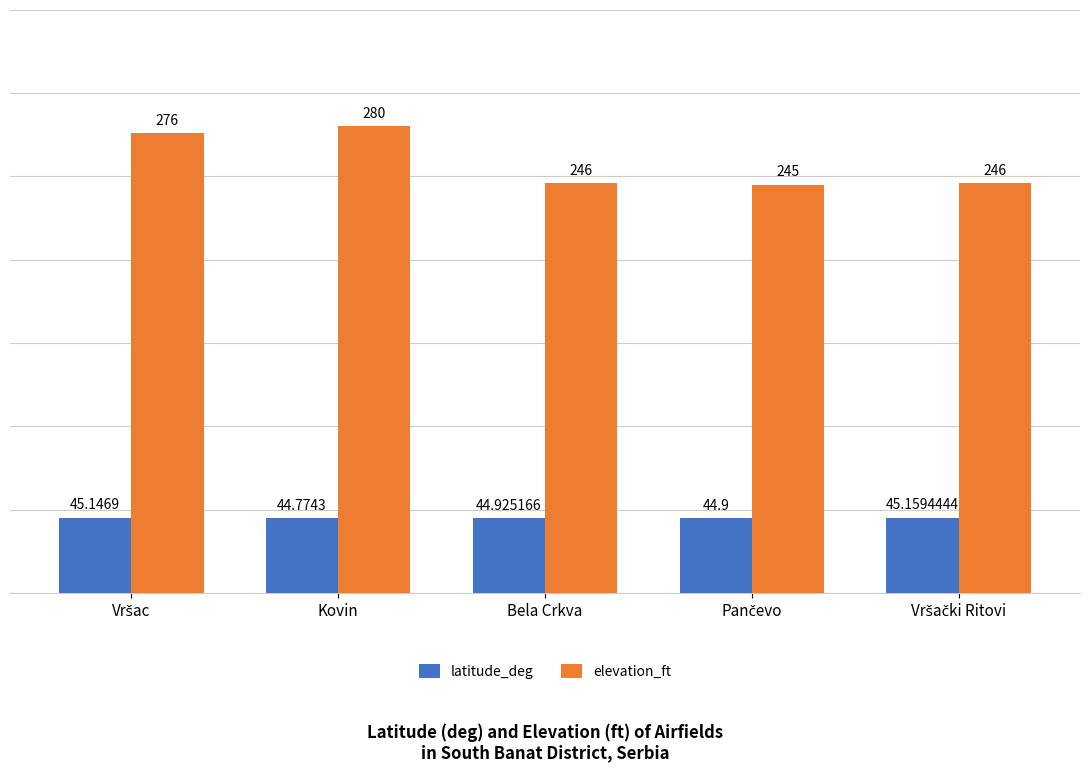

Is it true that latitude_deg equals 67.0 at Kovin?

False